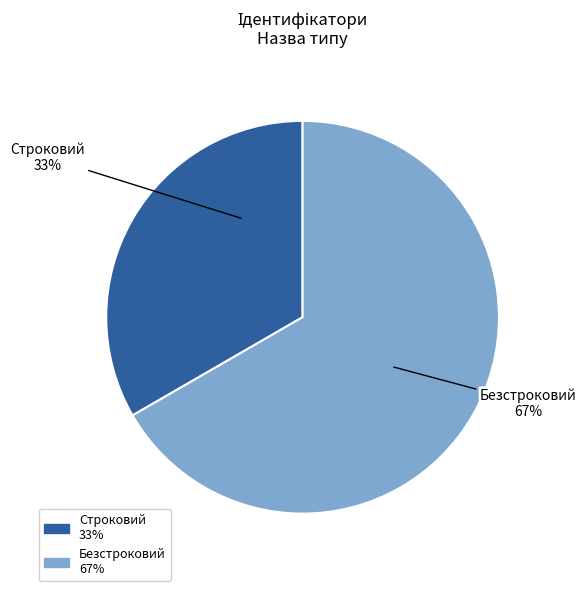

True or false: Строковий accounts for 33% of the total.

True